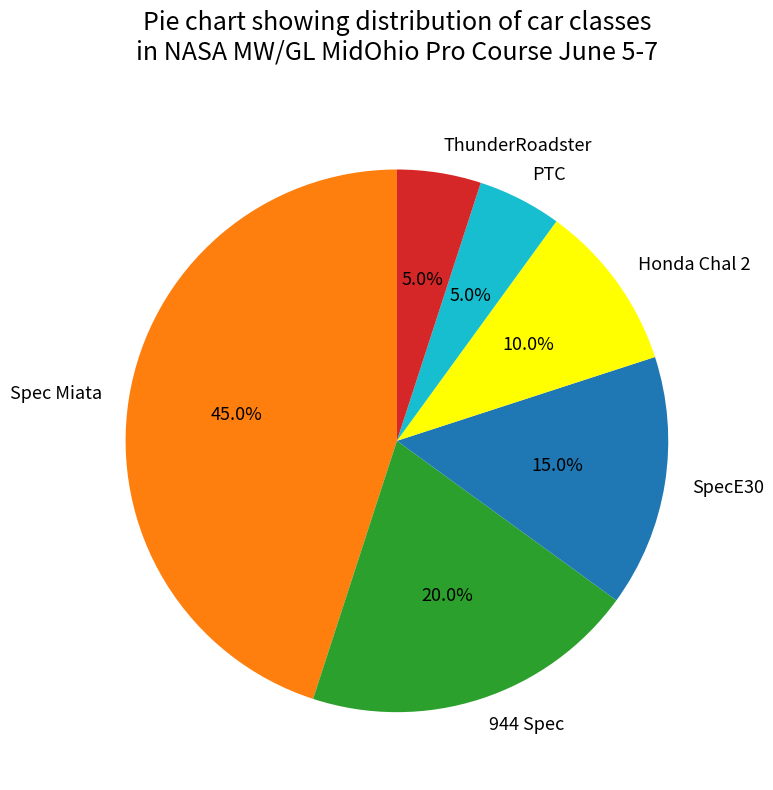

To the nearest percent, what is the combined percentage of PTC and Honda Chal 2?

15%